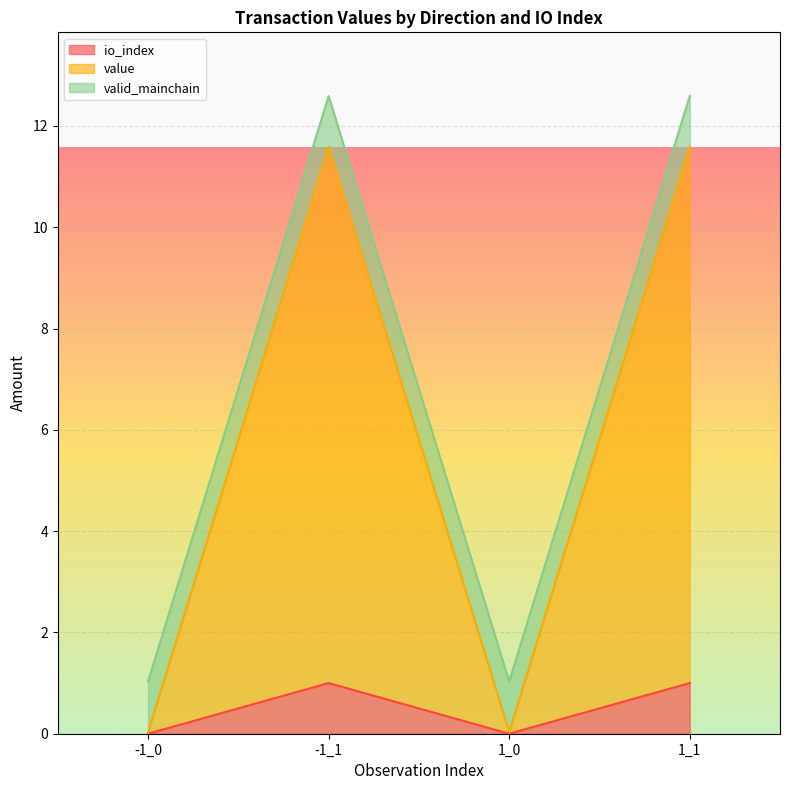

The io_index series shows -0.6 at 1_0. True or false?

False